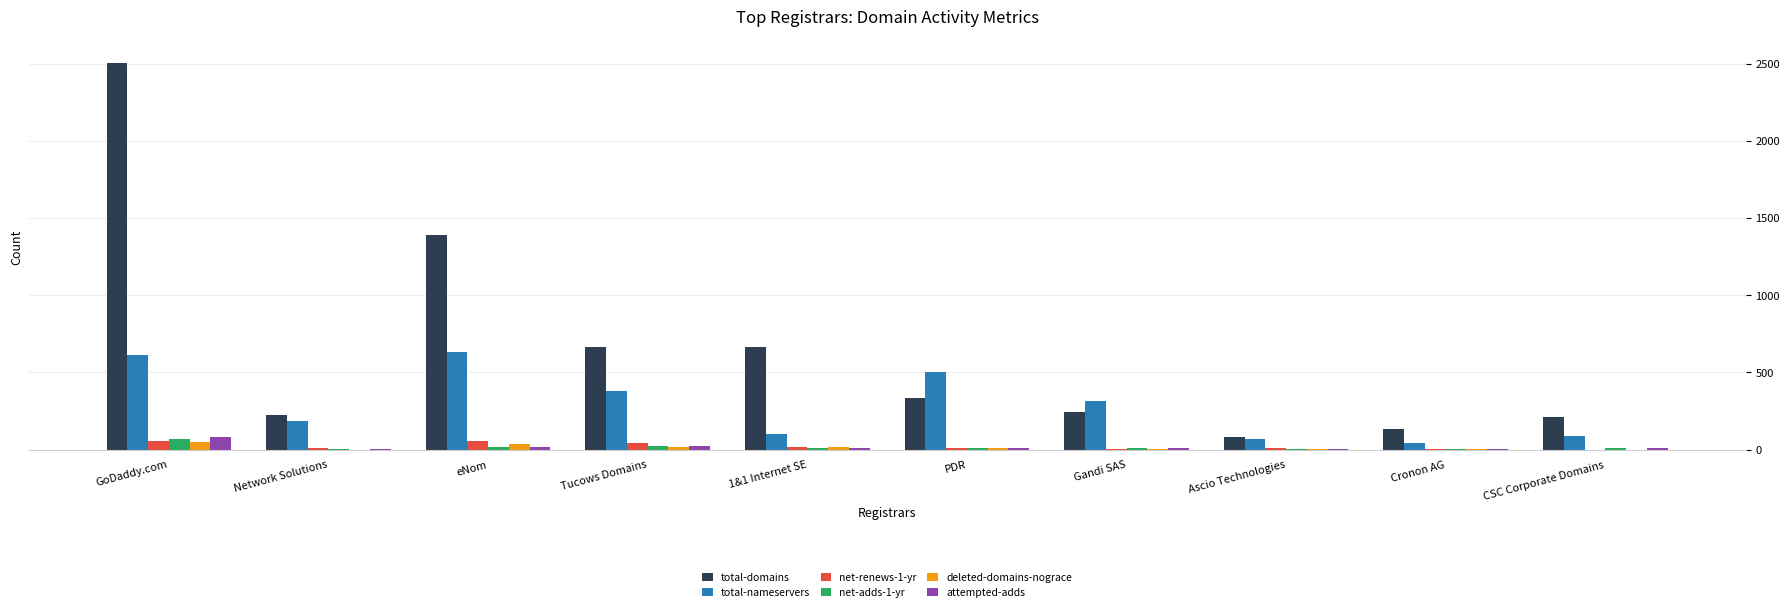

The total-nameservers series shows 90 at CSC Corporate Domains. True or false?

True